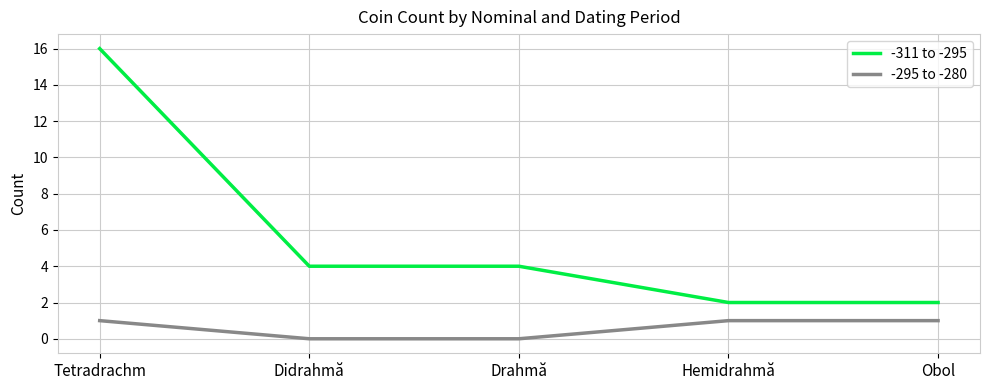

Is the value of -311 to -295 at Tetradrachm greater than the value of -295 to -280 at Drahmă?

Yes